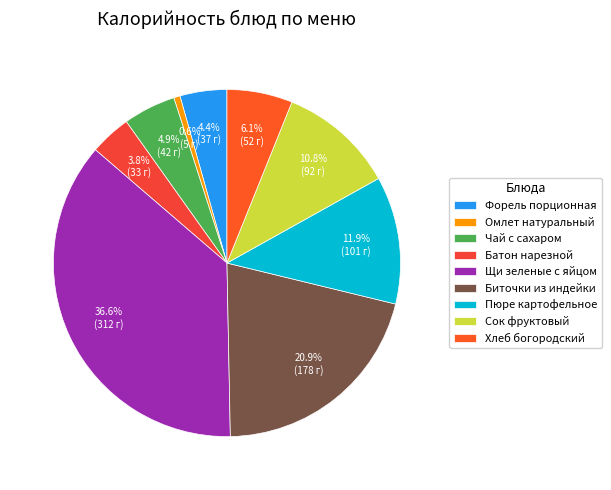

True or false: Батон нарезной accounts for 13% of the total.

False